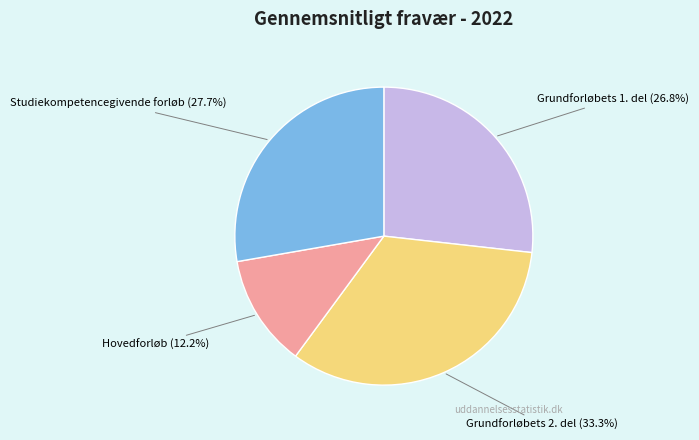

To the nearest percent, what portion does Grundforløbets 1. del represent?

27%